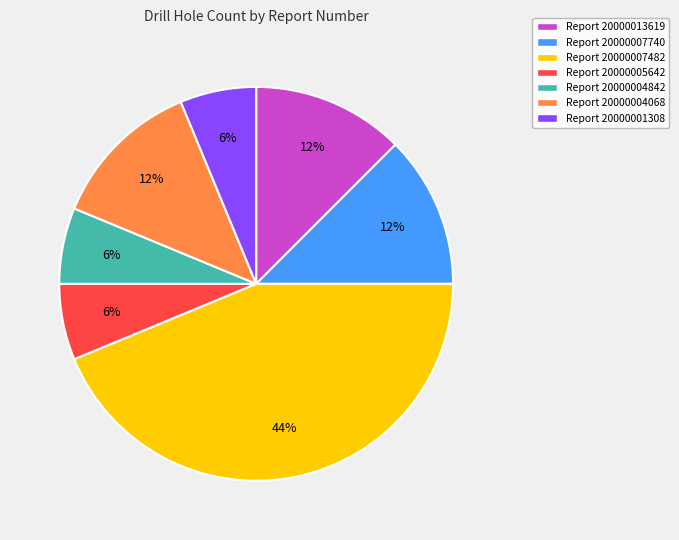

Does Report 20000004842 account for over 50% of the chart?

No